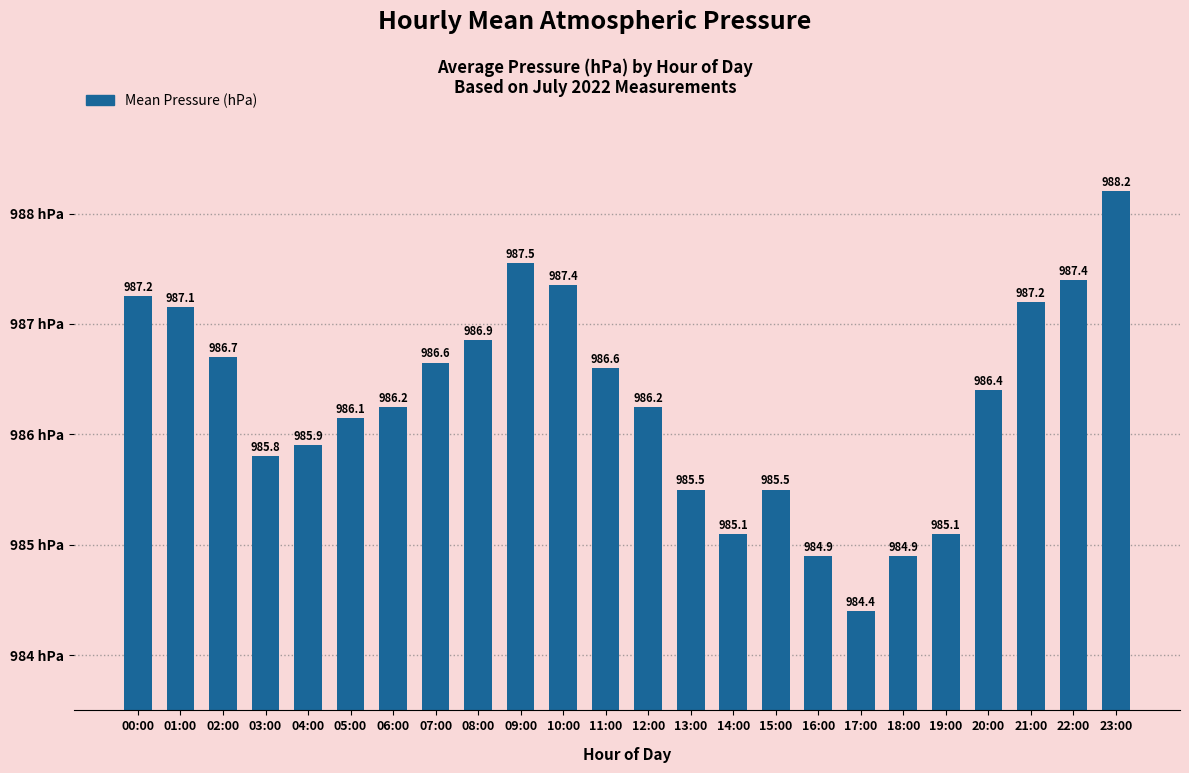

Where does the data first go above 2?

00:00